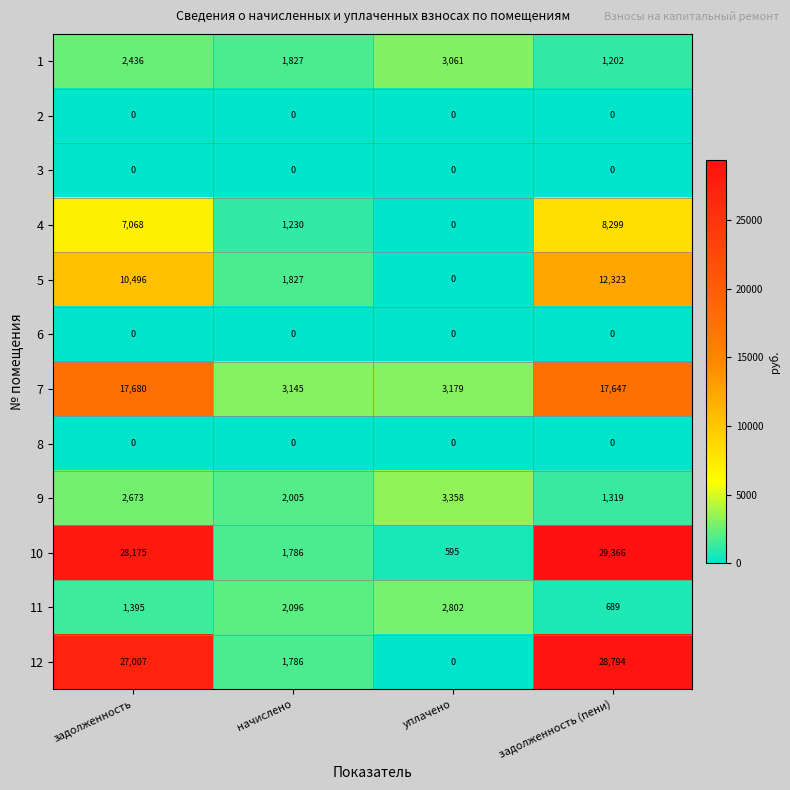

What is the highest value of the 10 series?

29366